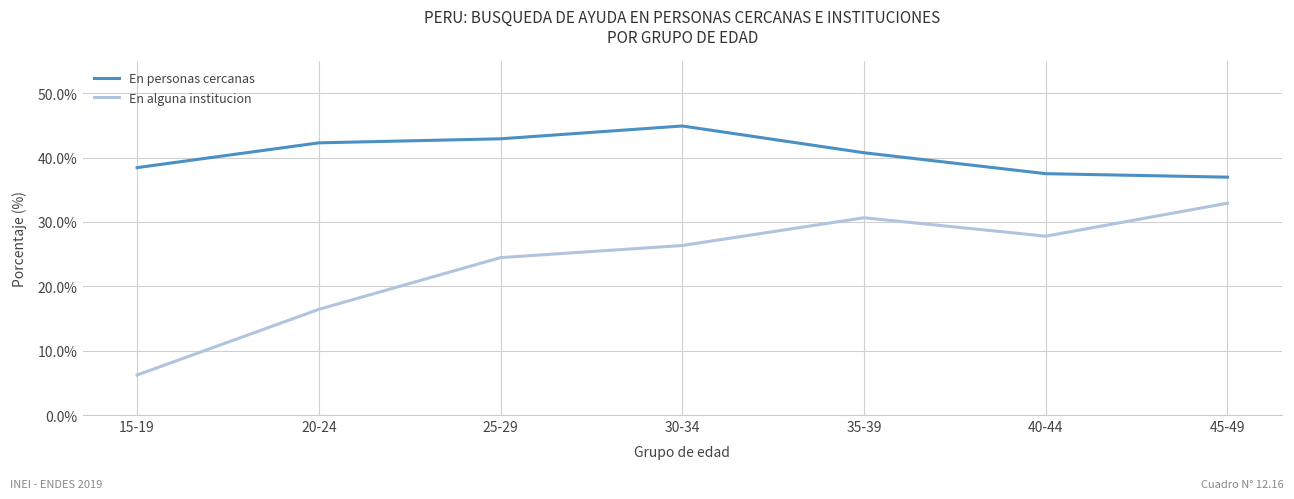

What position from the left is 20-24?

2